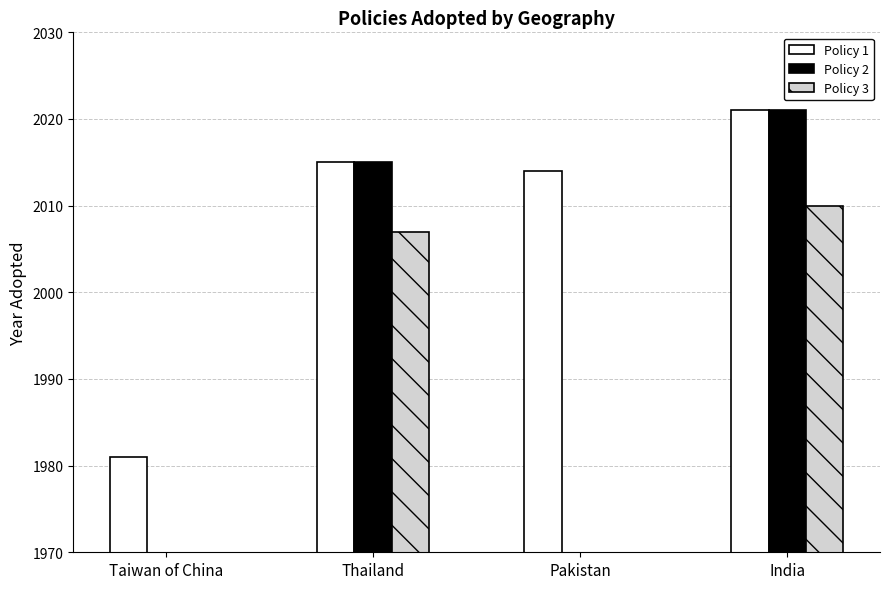

Reading left to right, list all the values displayed in this chart.

Policy 1: 1981	2015	2014	2021
Policy 2: 0	2015	0	2021
Policy 3: 0	2007	0	2010